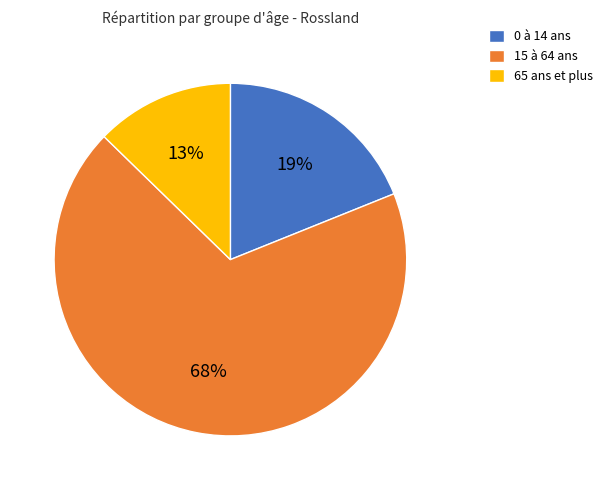

How many slices are in this pie chart?

3